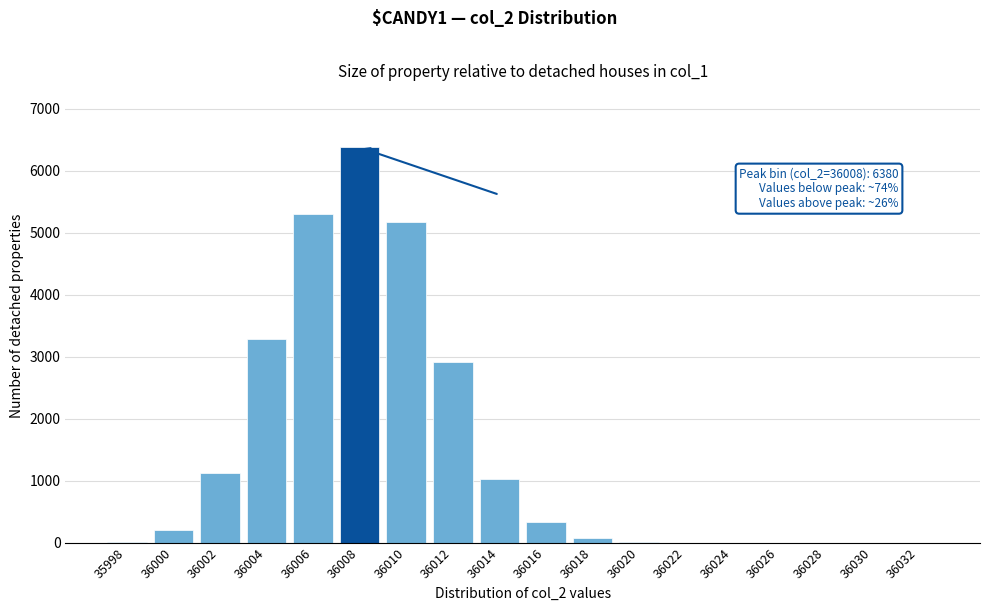

Which category has the highest value across all series?

36008